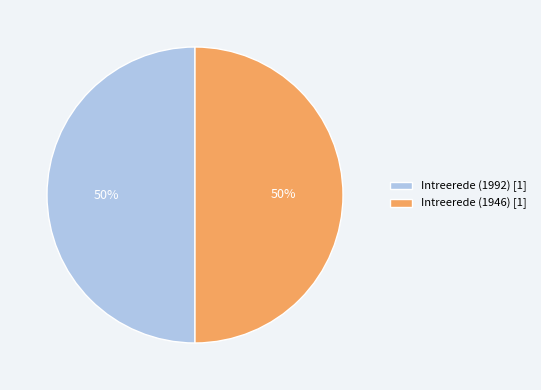

The Intreerede (1946) [1] slice represents 50% of the pie. True or false?

True